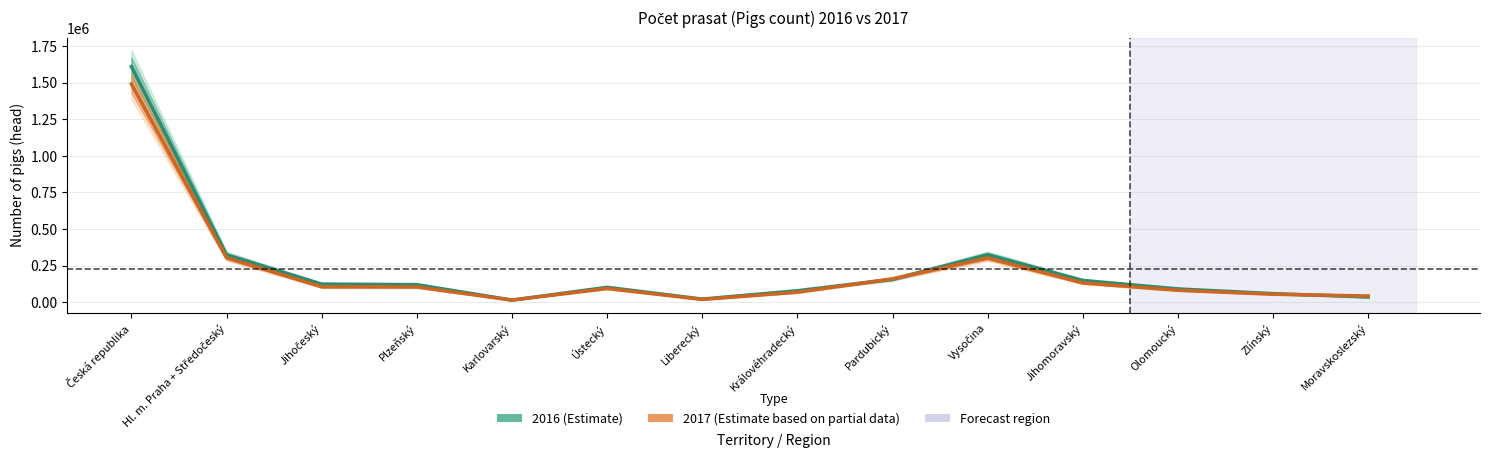

Where is the first local maximum for 2017 (Estimate based on partial data)?

Ústecký